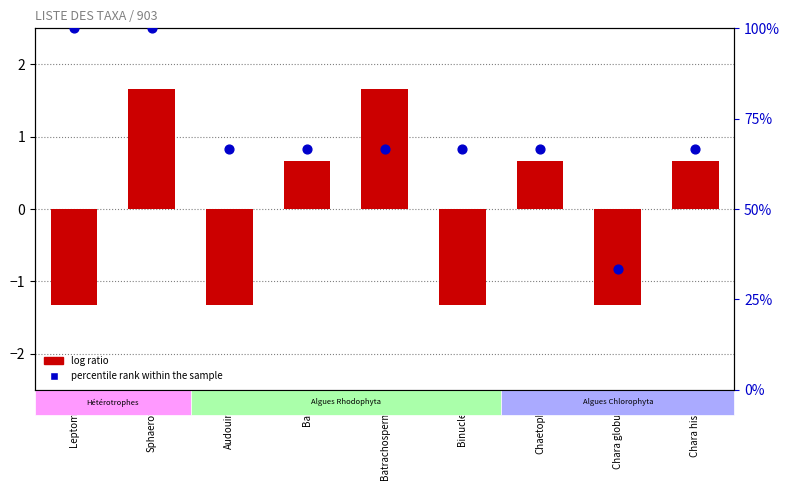

Is the value of percentile rank within the sample at Chara globularis greater than the value of log ratio at Chaetophora?

Yes